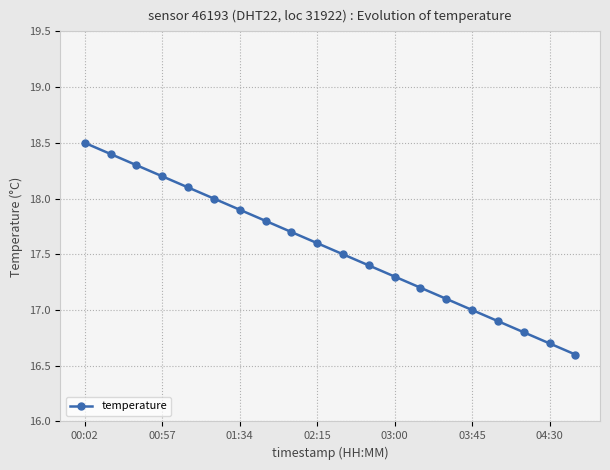

True or false: the data has more than 2 interior local peaks.

False